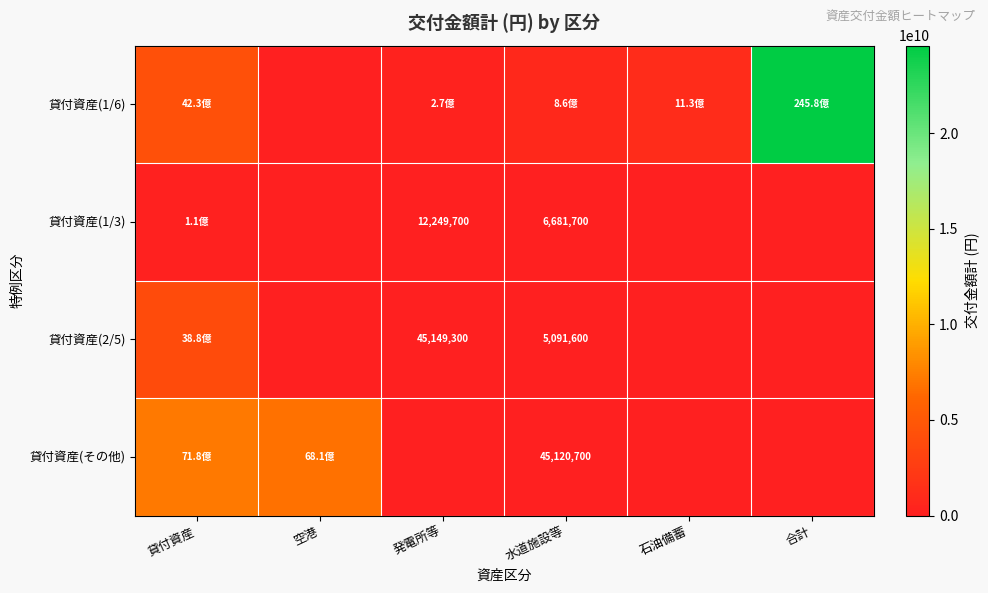

True or false: 貸付資産(その他) has a value of 45120700 at 水道施設等.

True